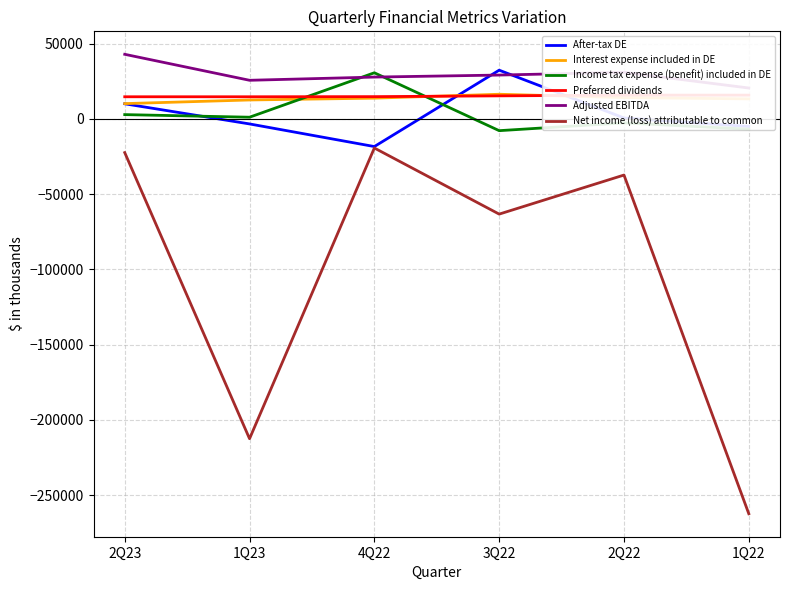

At which label does Preferred dividends first exceed 15283?

2Q22